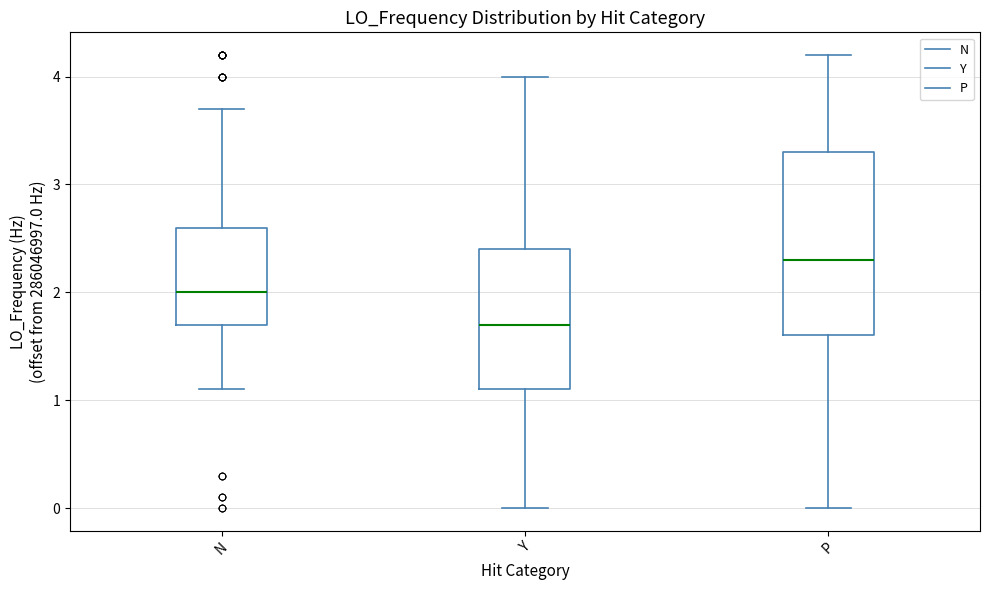

Which box's median line is the highest?

P